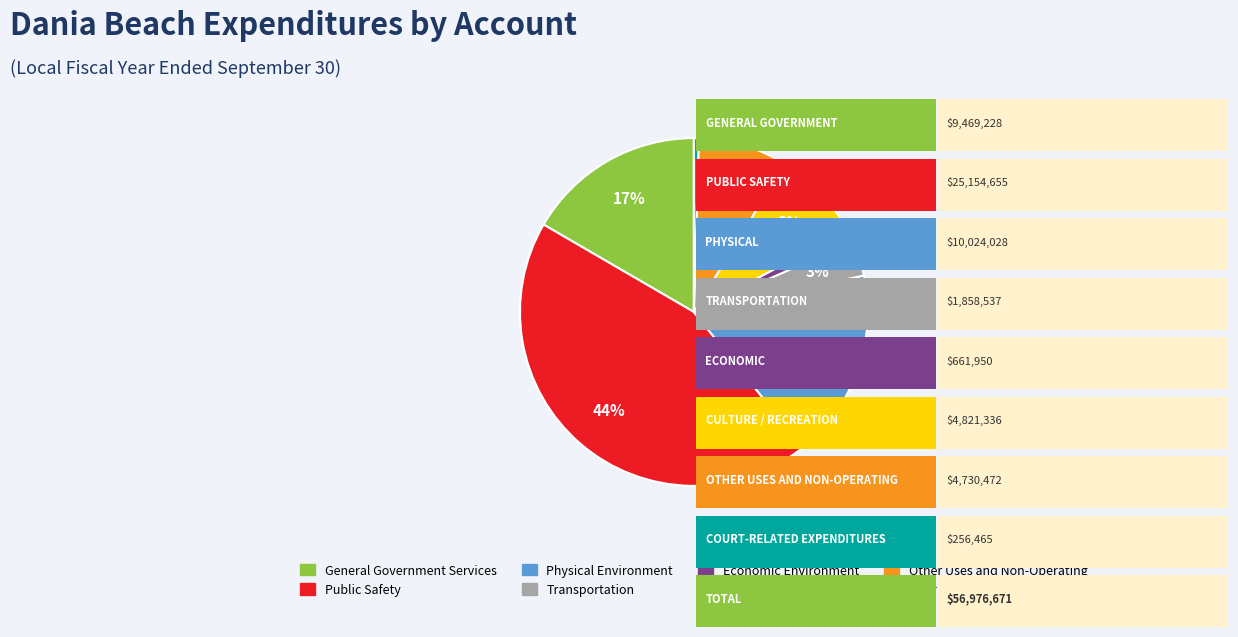

True or false: Court-Related Expenditures accounts for 0% of the total.

True